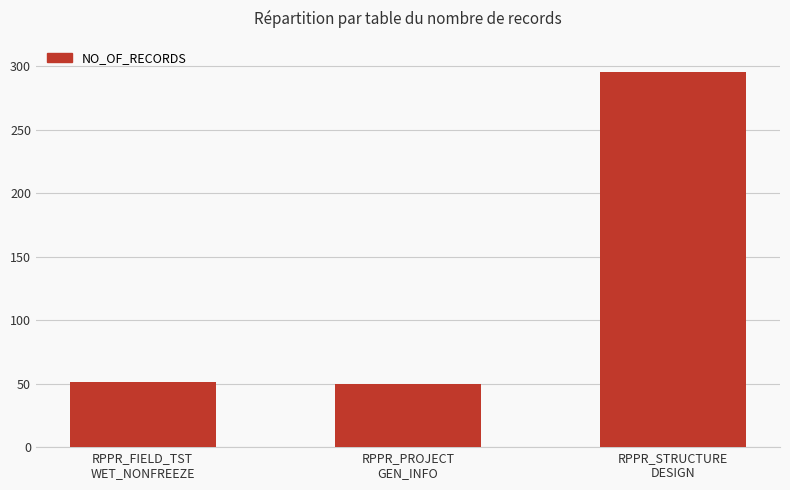

What is the ratio of the value at RPPR_PROJECT
GEN_INFO to the value at RPPR_FIELD_TST
WET_NONFREEZE?

1.0